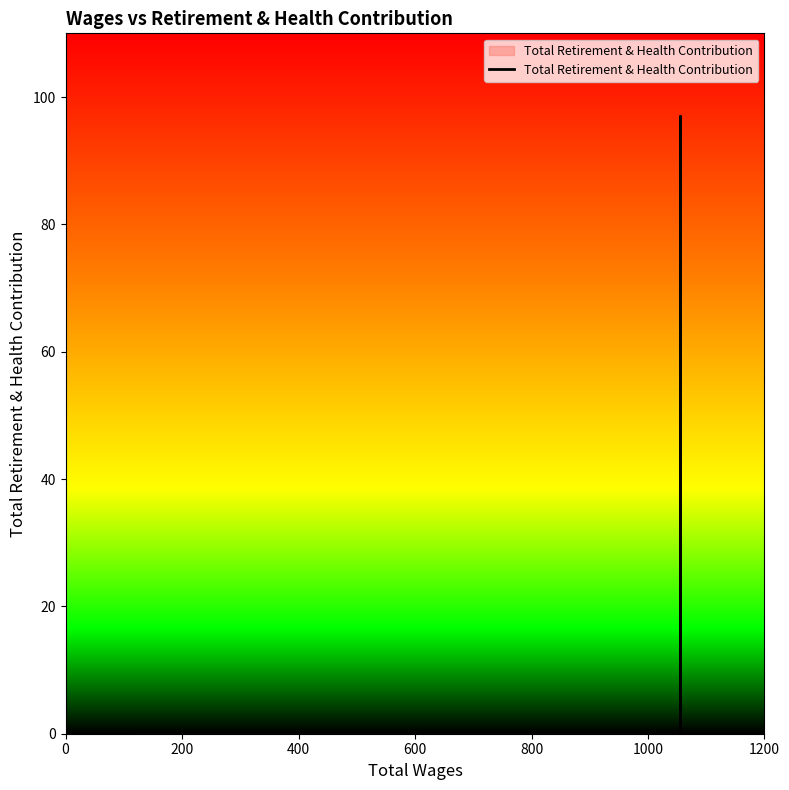

What is the difference between the maximum and minimum values?

97